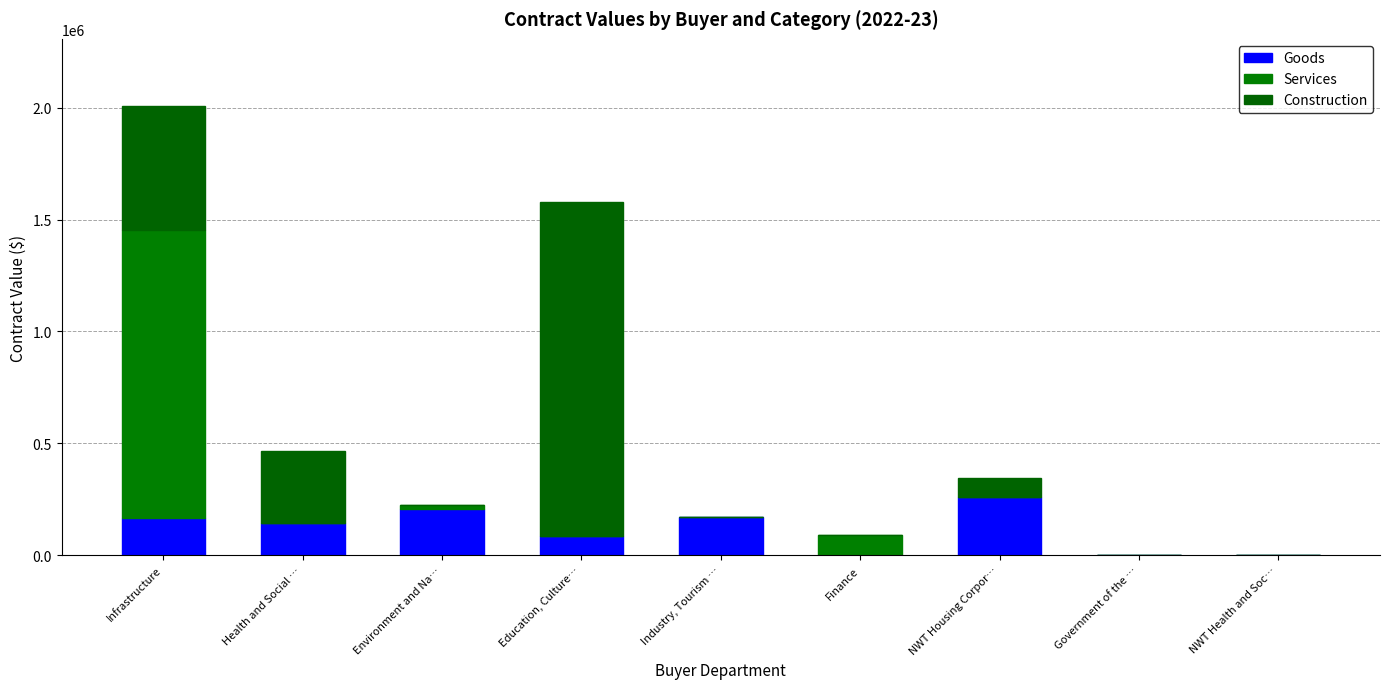

What is the maximum value for Goods?

260940.0